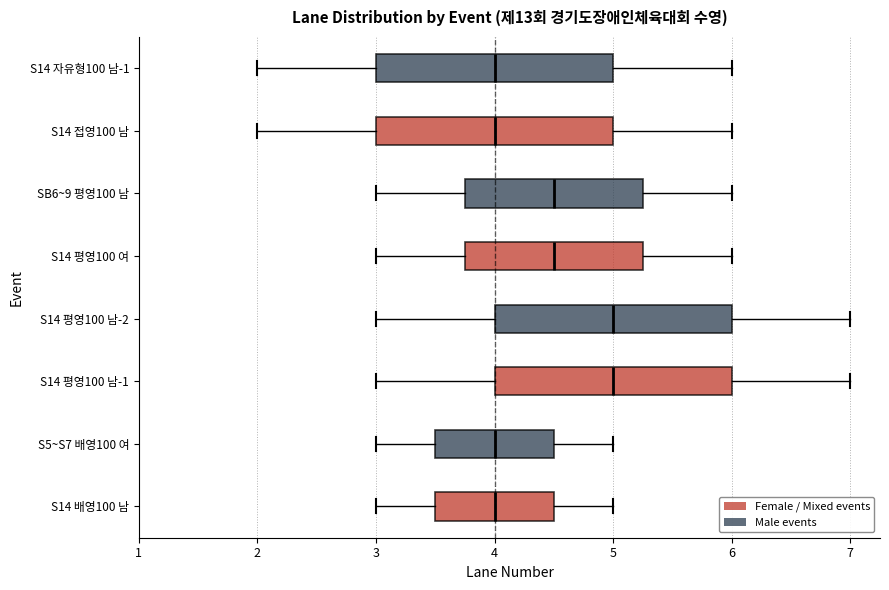

Where does the left whisker of the box for S14 평영100 남-2 end on the x-axis? The values are not printed on the chart, so give them approximately, as read against the axis.

3.0